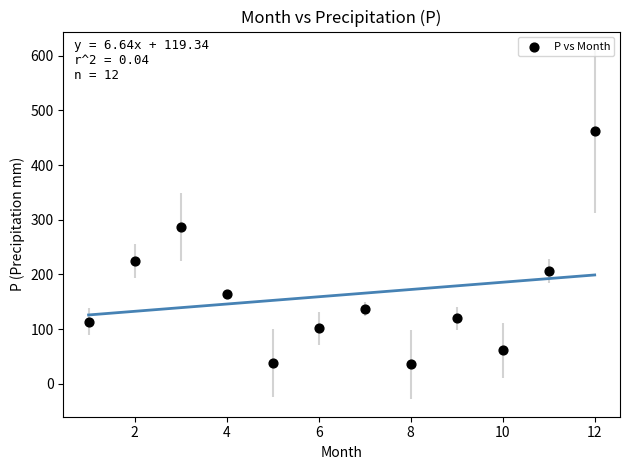

What Y value in the scatter plot is closest to 248?

224.0